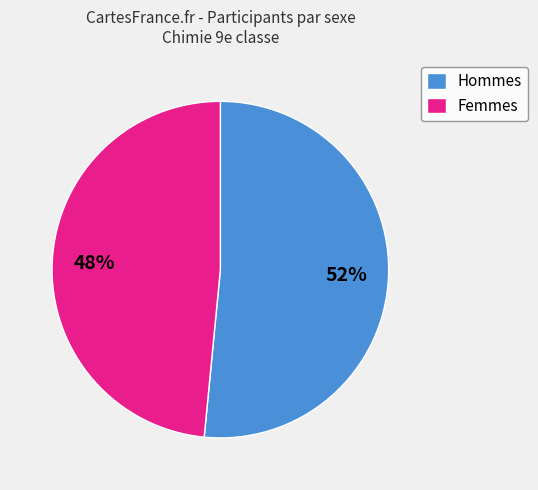

Is the sum of Hommes and Femmes greater than half?

Yes